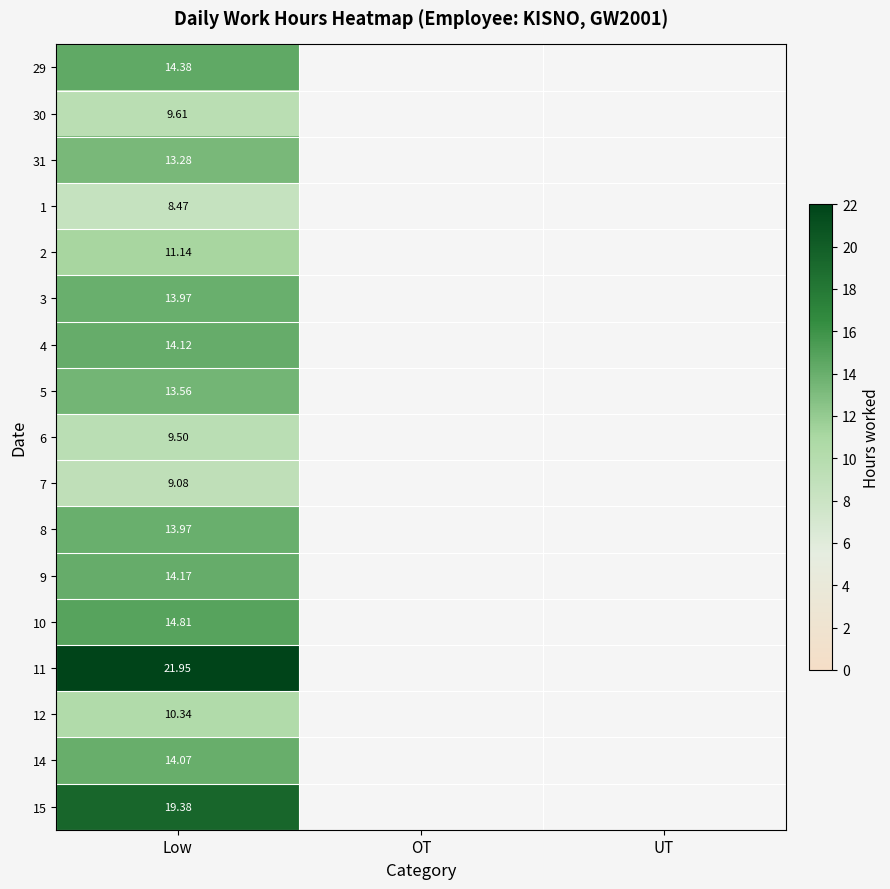

List the series in order of their peak value, lowest first.

1, 7, 6, 30, 12, 2, 31, 5, 3, 8, 14, 4, 9, 29, 10, 15, 11